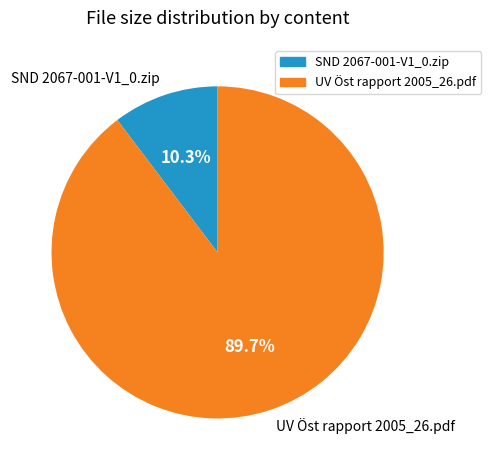

Which category has the smallest portion of the pie?

SND 2067-001-V1_0.zip